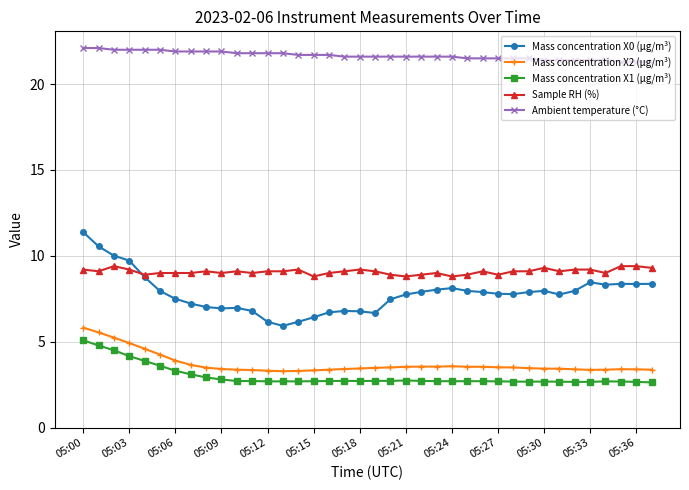

What is the value of the Sample RH (%) point at the 1st from the left?

9.2